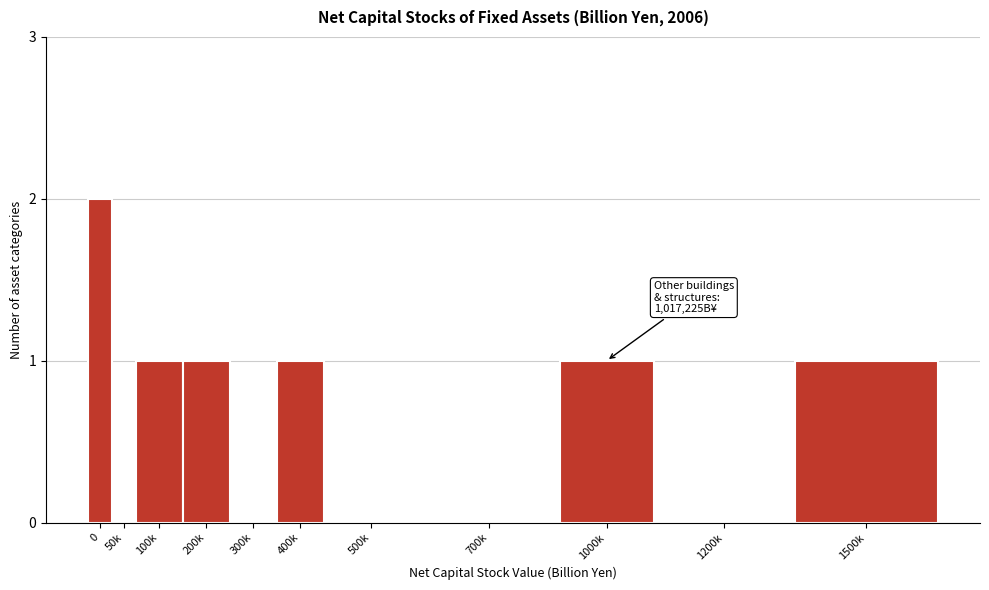

Reading left to right, extract all data points from this chart.

0=2	50k=0	100k=1	200k=1	300k=0	400k=1	500k=0	700k=0	1000k=1	1200k=0	1500k=1